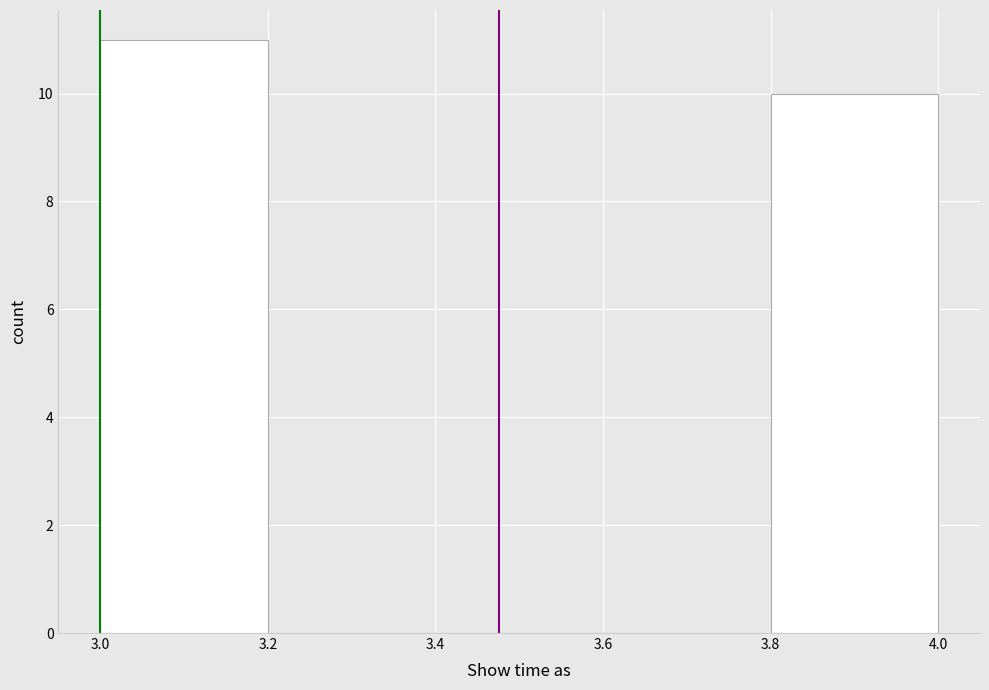

How tall is the bar that spans 3.8 to 4.0 on the x-axis? The values are not printed on the chart, so give them approximately, as read against the axis.

10